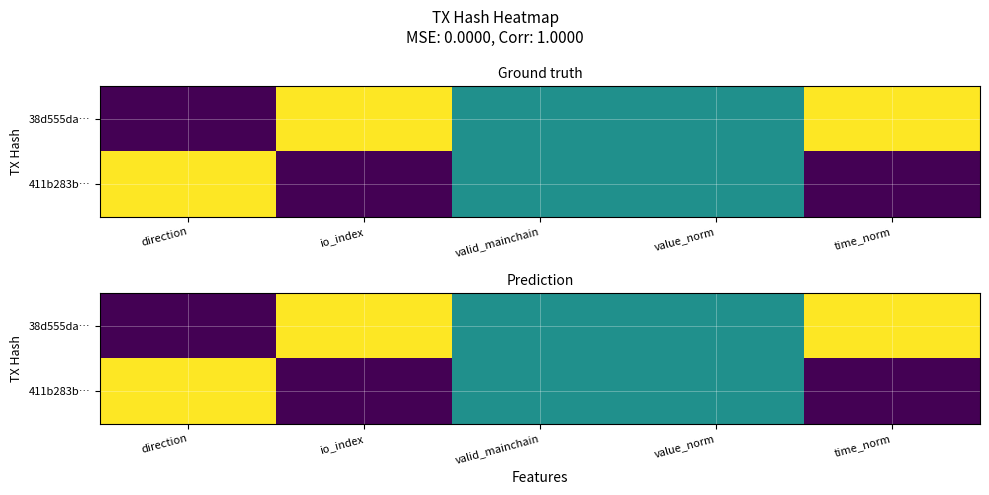

What is the spread (max minus min) of values at io_index?

1.0